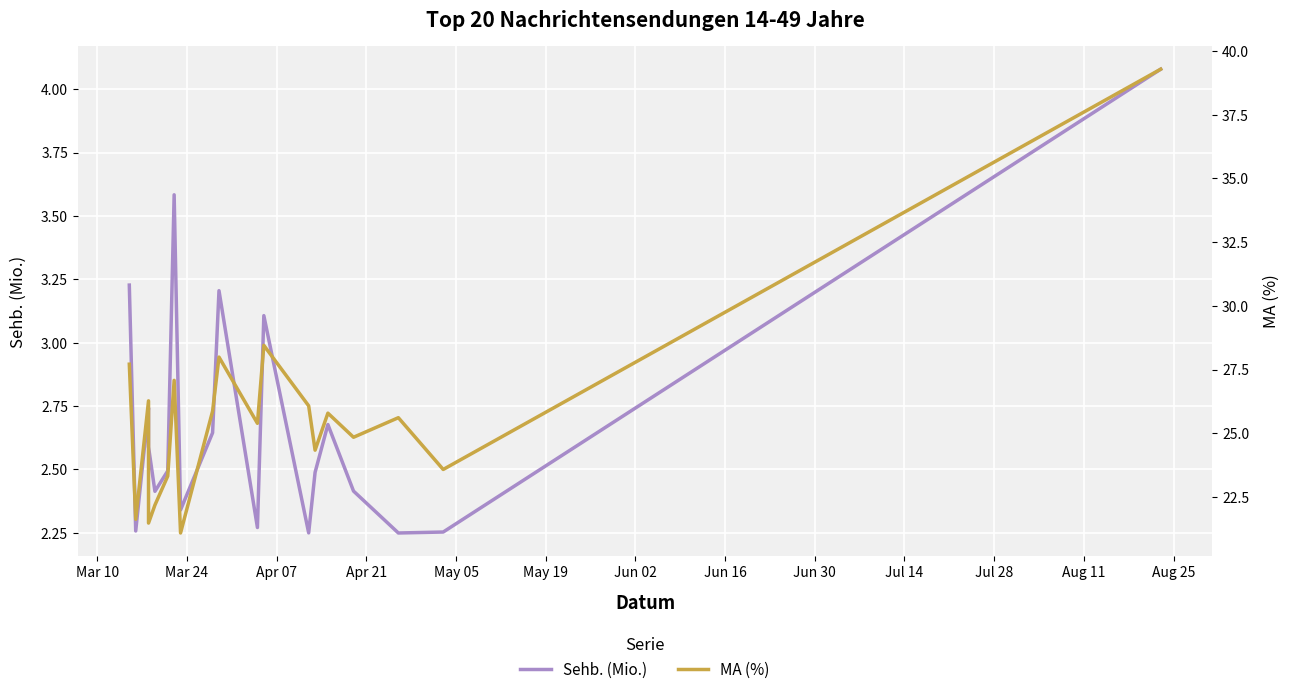

Count the number of data series in this chart.

2